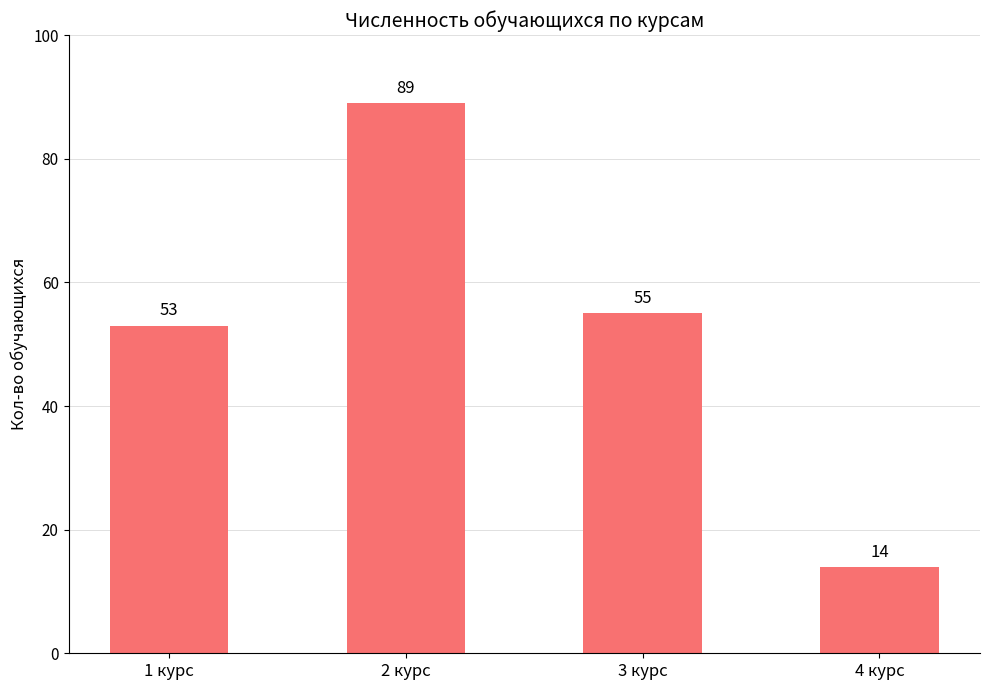

Which label corresponds to the largest value in the chart?

2 курс